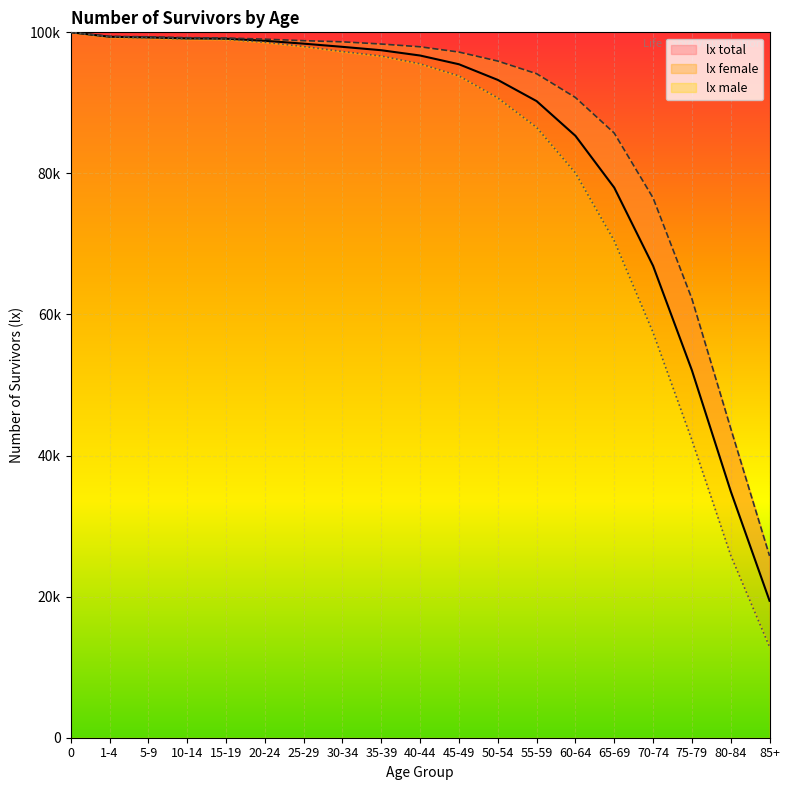

The value of lx male at 35-39 is 135663.6. True or false?

False